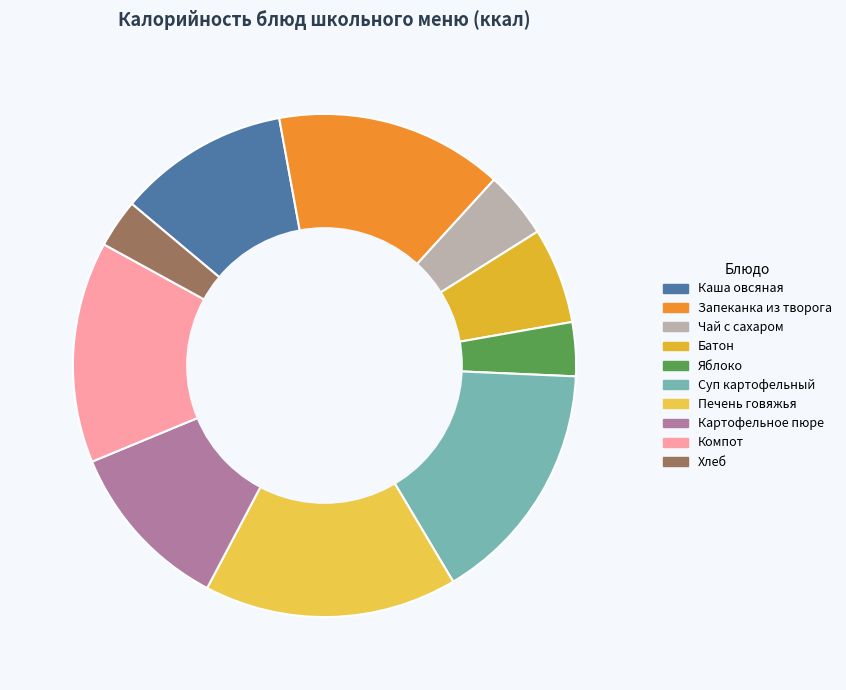

True or false: Запеканка из творога accounts for 15% of the total.

True